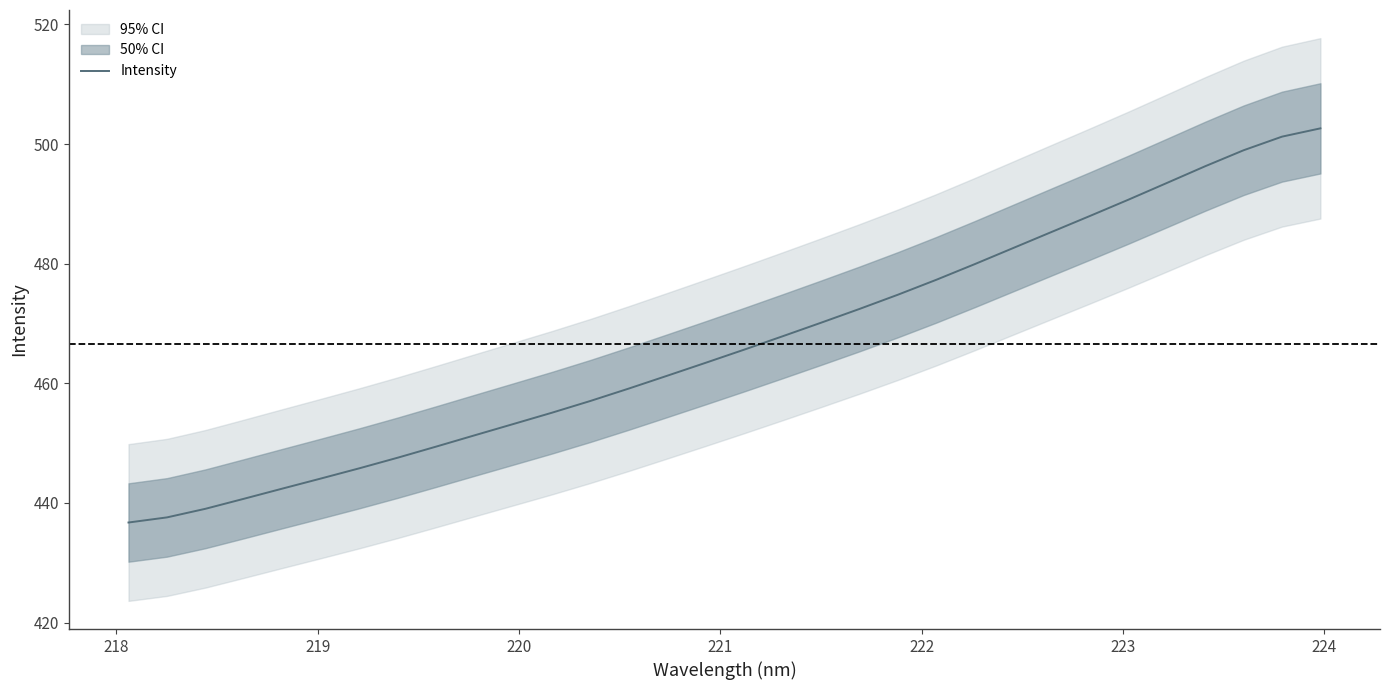

The value at 217 is 263.7. True or false?

False